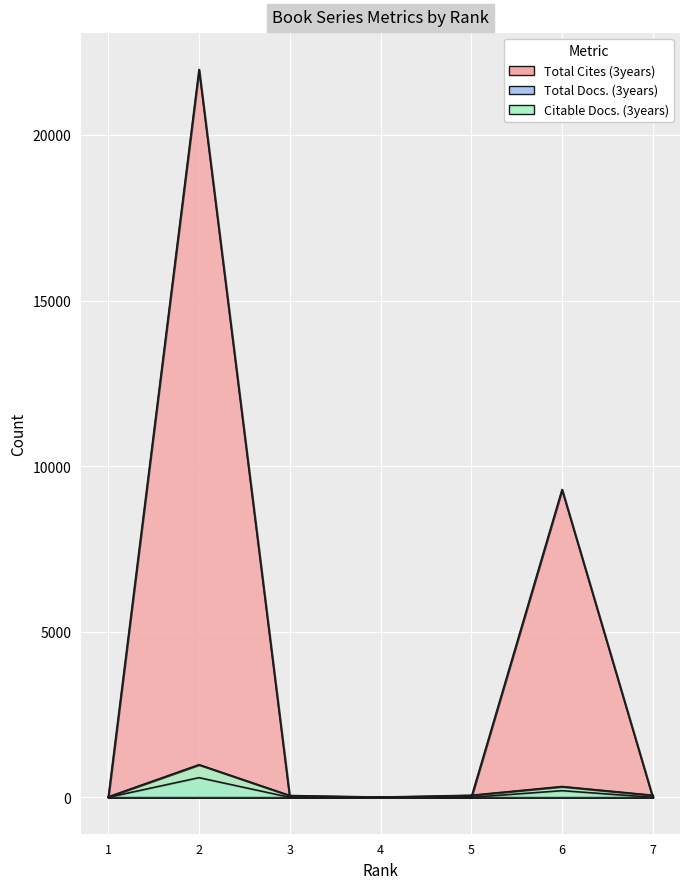

In Total Docs. (3years), how many points are higher than both neighbors (excluding endpoints)?

2